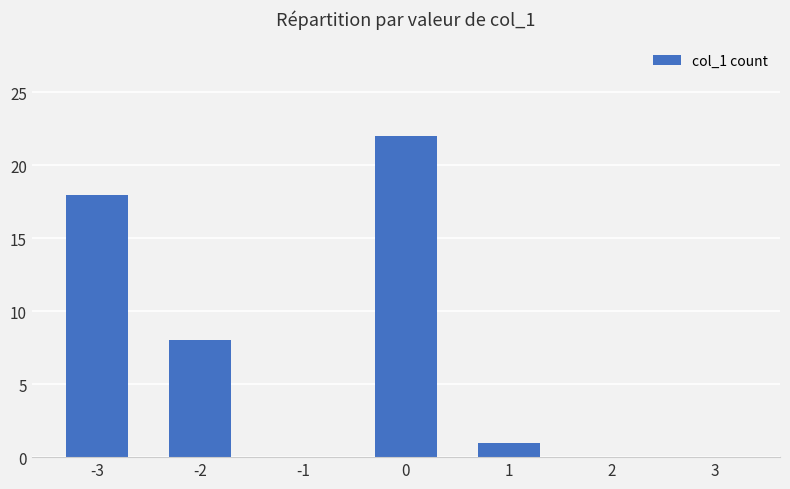

Is it true that the value at -2 is 5?

False